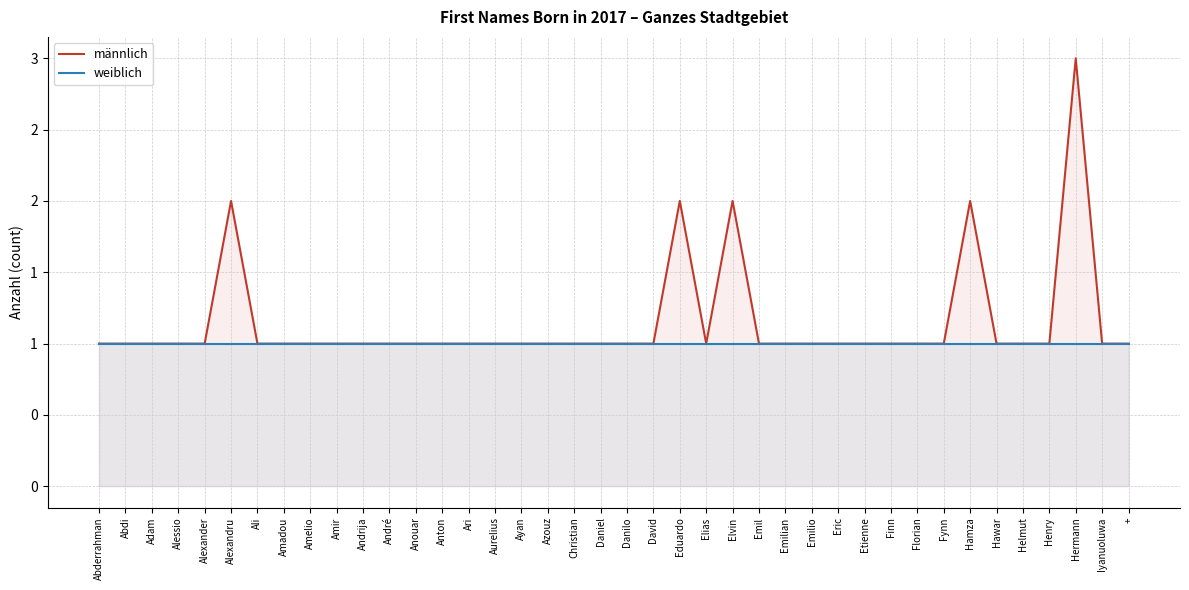

True or false: weiblich and männlich intersect in this chart.

False